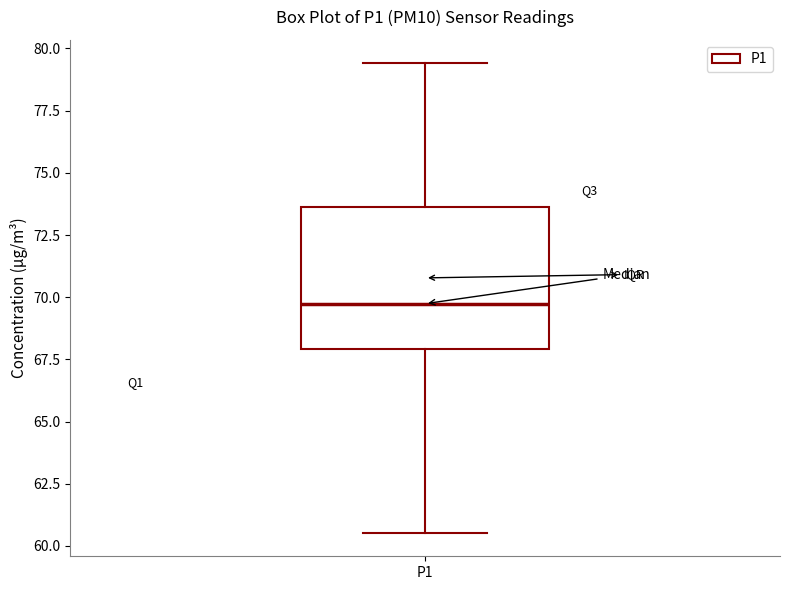

Read this box plot against the y-axis: the position of the median line, the range covered by the box, and the ends of both whiskers. The values are not printed on the chart, so give them approximately, as read against the axis.

median 69.5, box 68.0 to 73.5, whiskers 60.5 to 79.5